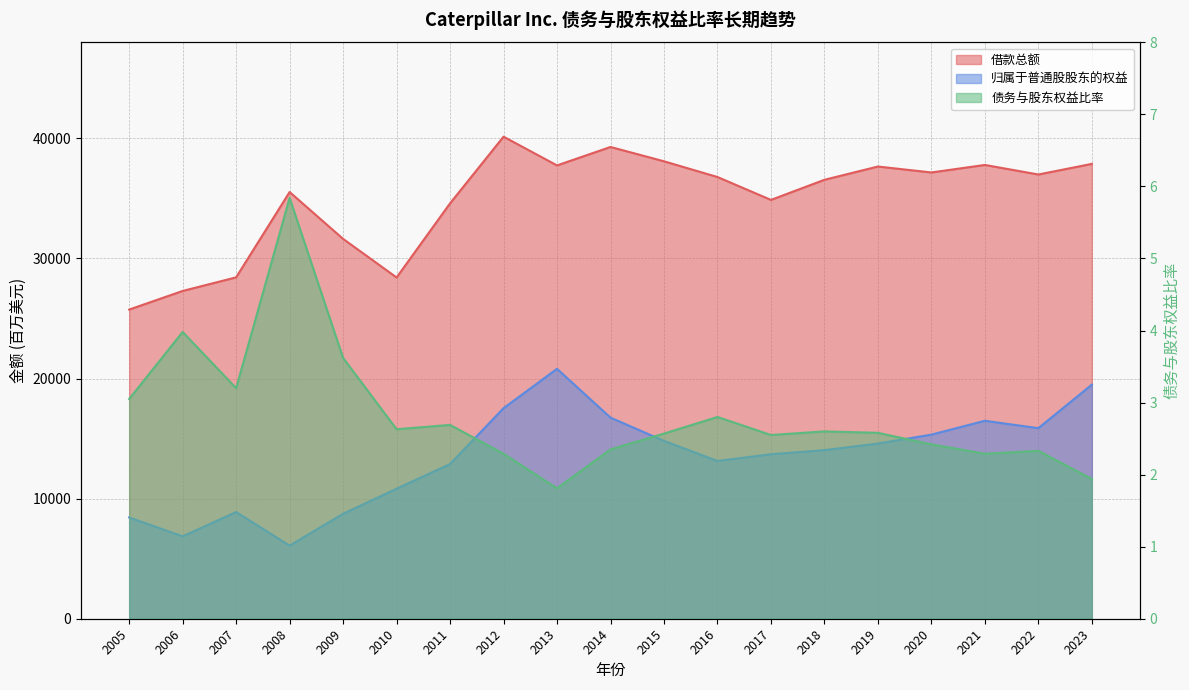

What is the difference between the second highest and second lowest values in the 借款总额 series?

11989.0